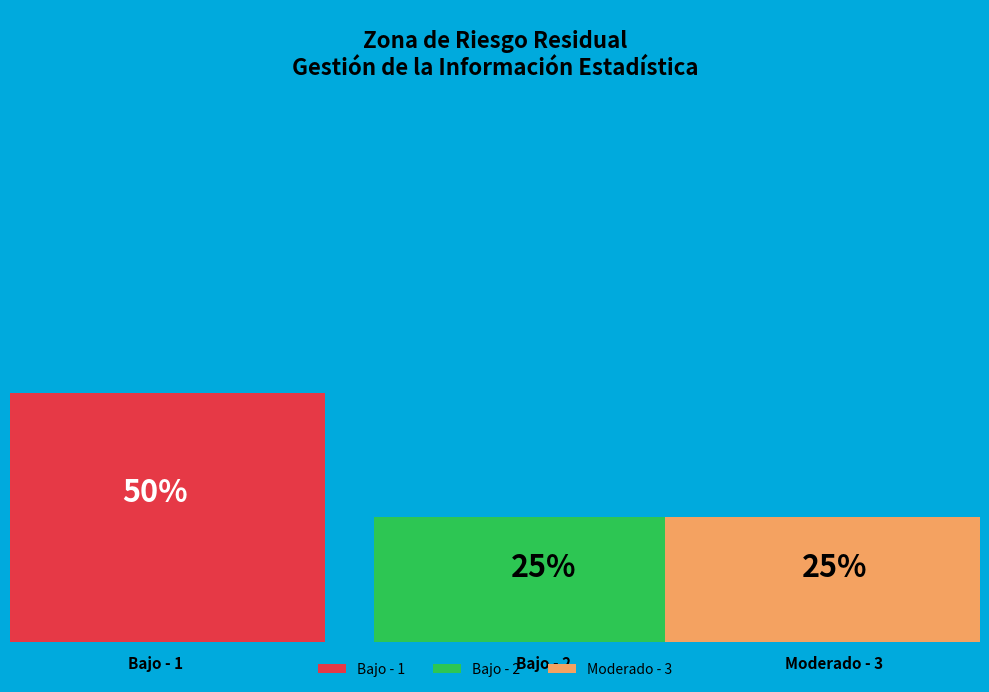

Does Moderado - 3 account for over 50% of the chart?

No